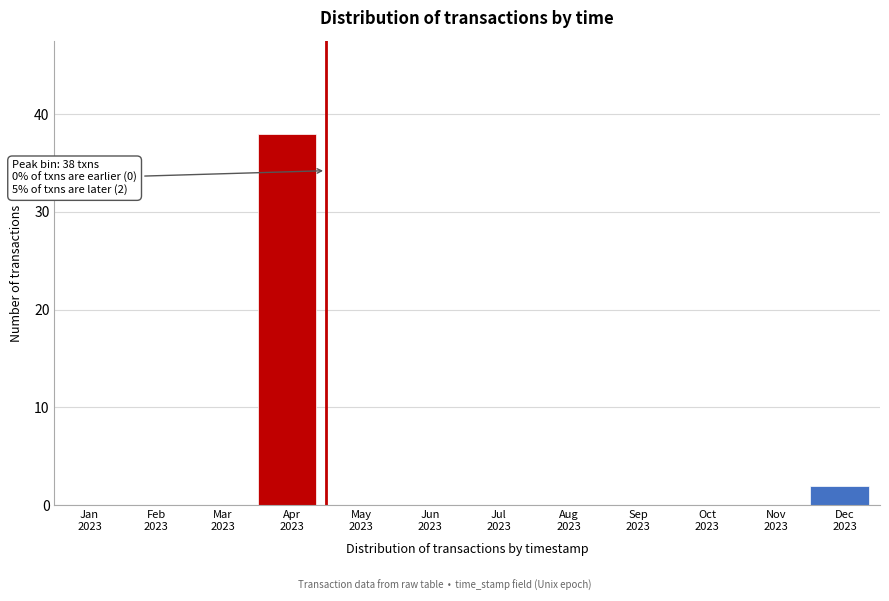

What is the sum of all values?

40